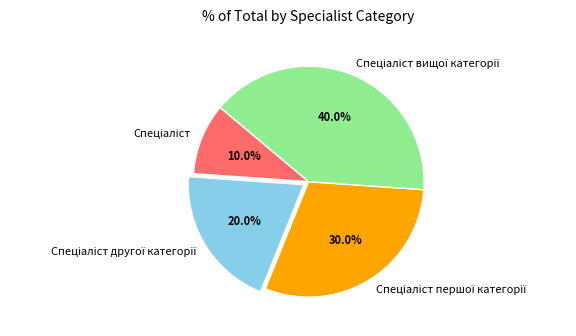

Does any single category account for the majority?

No